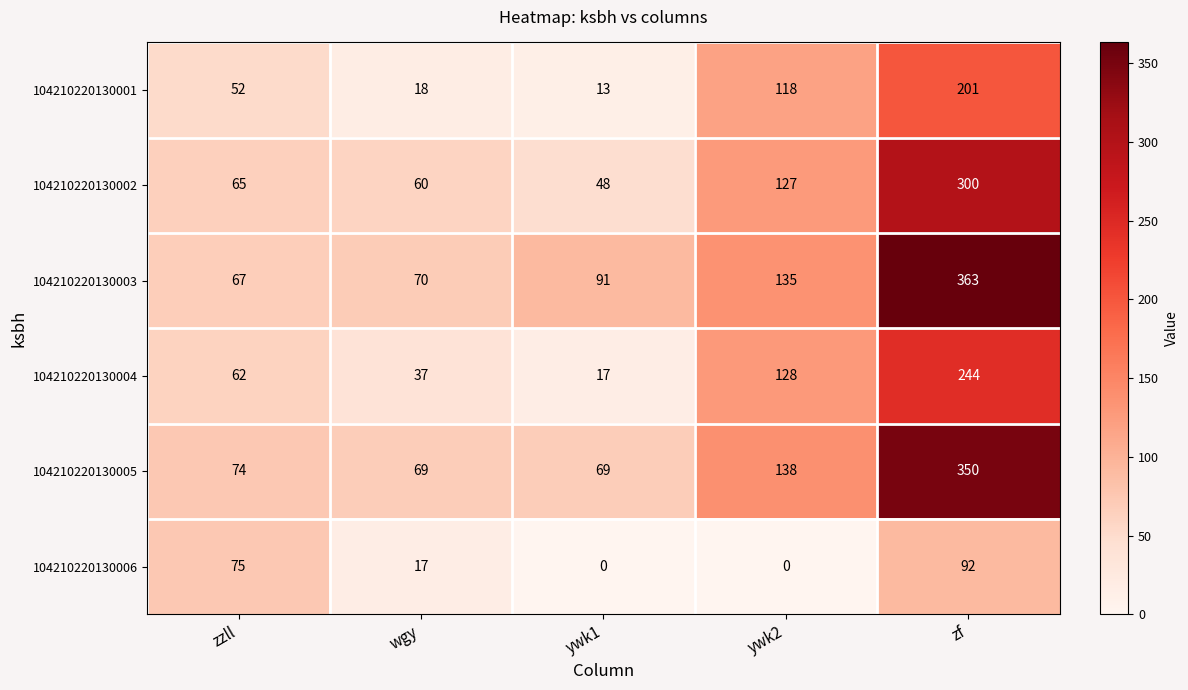

Reading left to right, extract all data points from this chart.

104210220130001: zzll=52	wgy=18	ywk1=13	ywk2=118	zf=201
104210220130002: zzll=65	wgy=60	ywk1=48	ywk2=127	zf=300
104210220130003: zzll=67	wgy=70	ywk1=91	ywk2=135	zf=363
104210220130004: zzll=62	wgy=37	ywk1=17	ywk2=128	zf=244
104210220130005: zzll=74	wgy=69	ywk1=69	ywk2=138	zf=350
104210220130006: zzll=75	wgy=17	ywk1=0	ywk2=0	zf=92